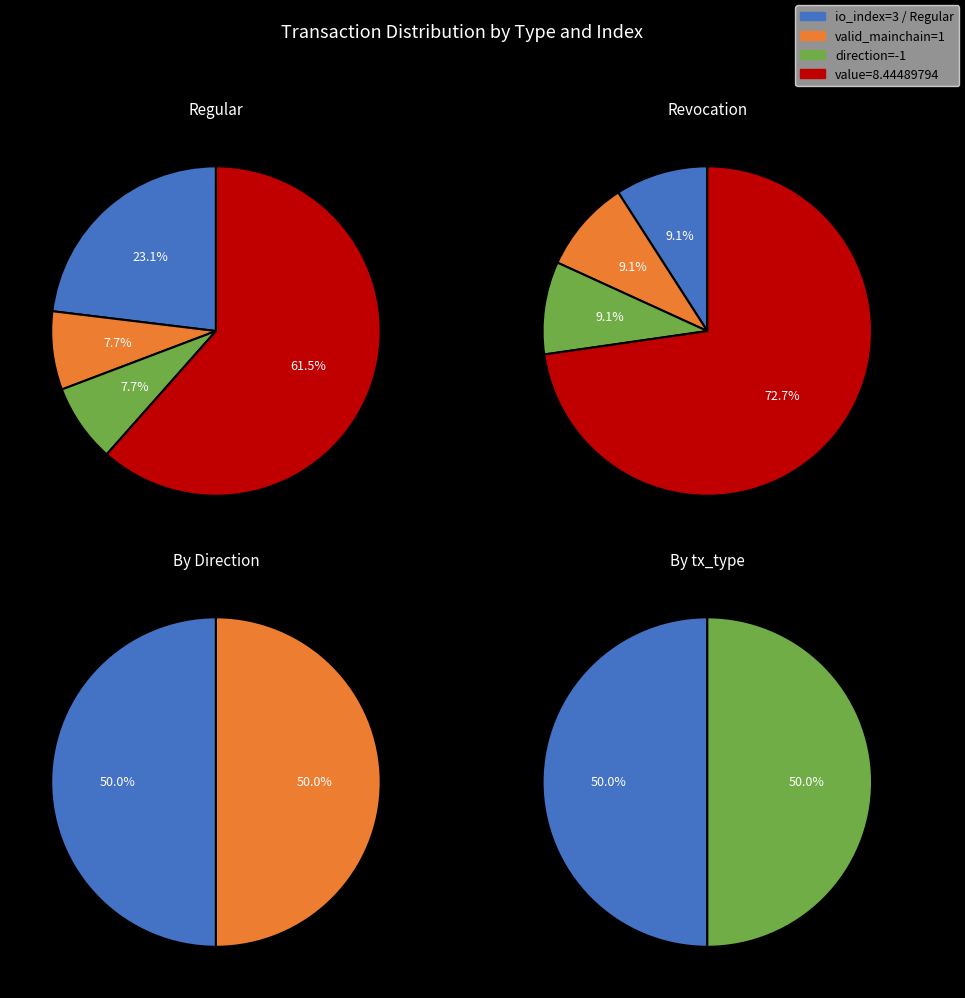

Is there any slice that represents more than half of the pie?

Yes